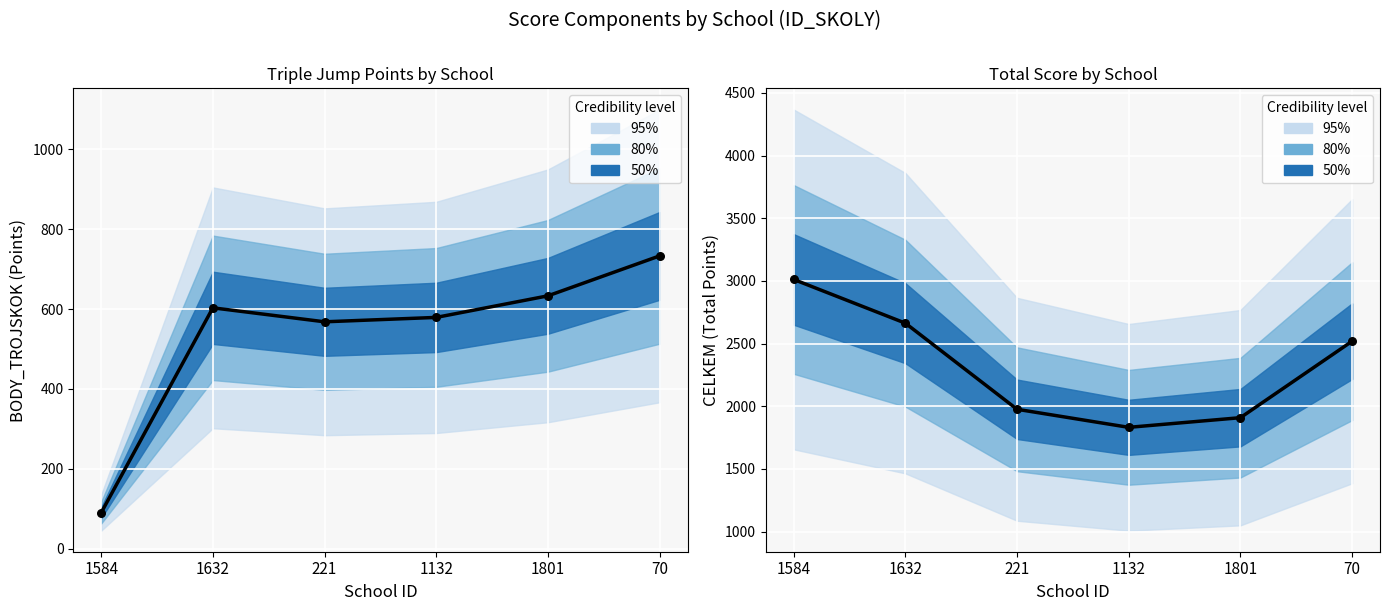

What is the change in value from 1132 to 70?

+687